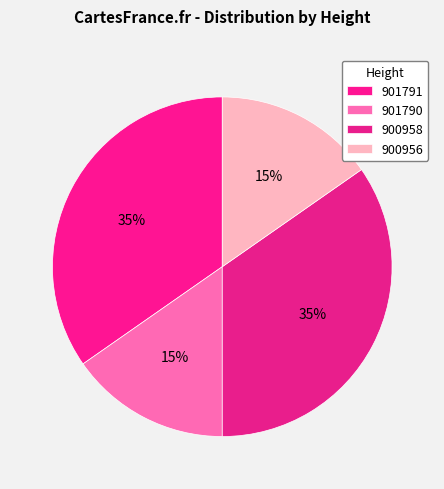

To the nearest percent, what percentage of the pie is 901790?

15%